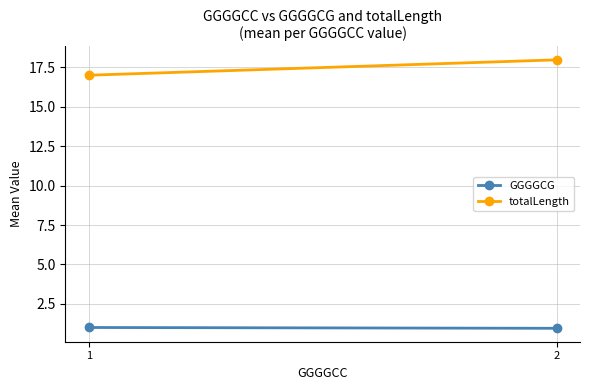

The value of totalLength at 2 is 30.3. True or false?

False